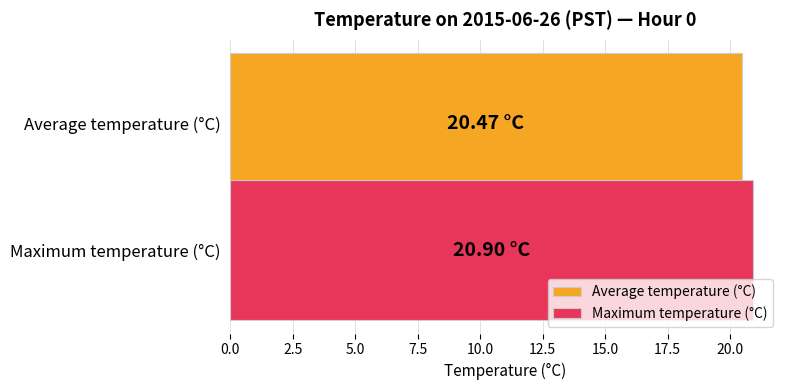

What is the smallest value displayed?

20.5